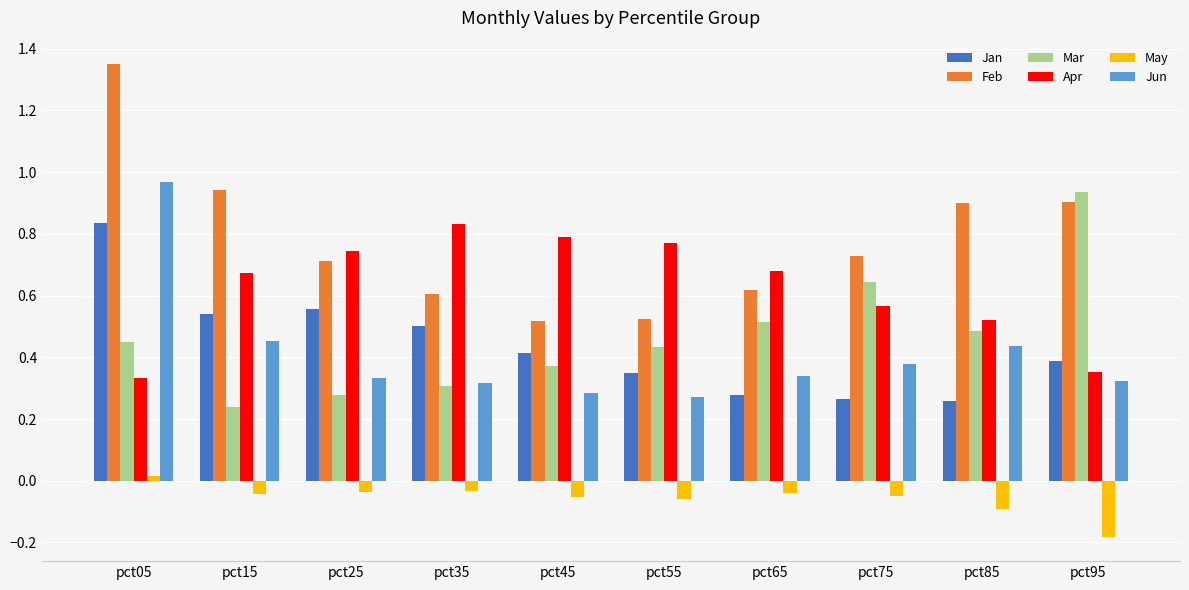

At which category does the chart reach its peak across all series?

pct05